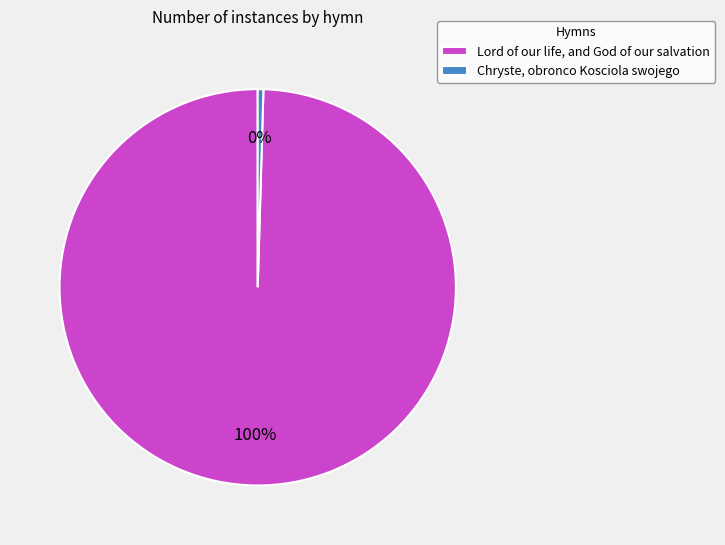

Is the sum of Chryste, obronco Kosciola swojego and Lord of our life, and God of our salvation greater than half?

Yes